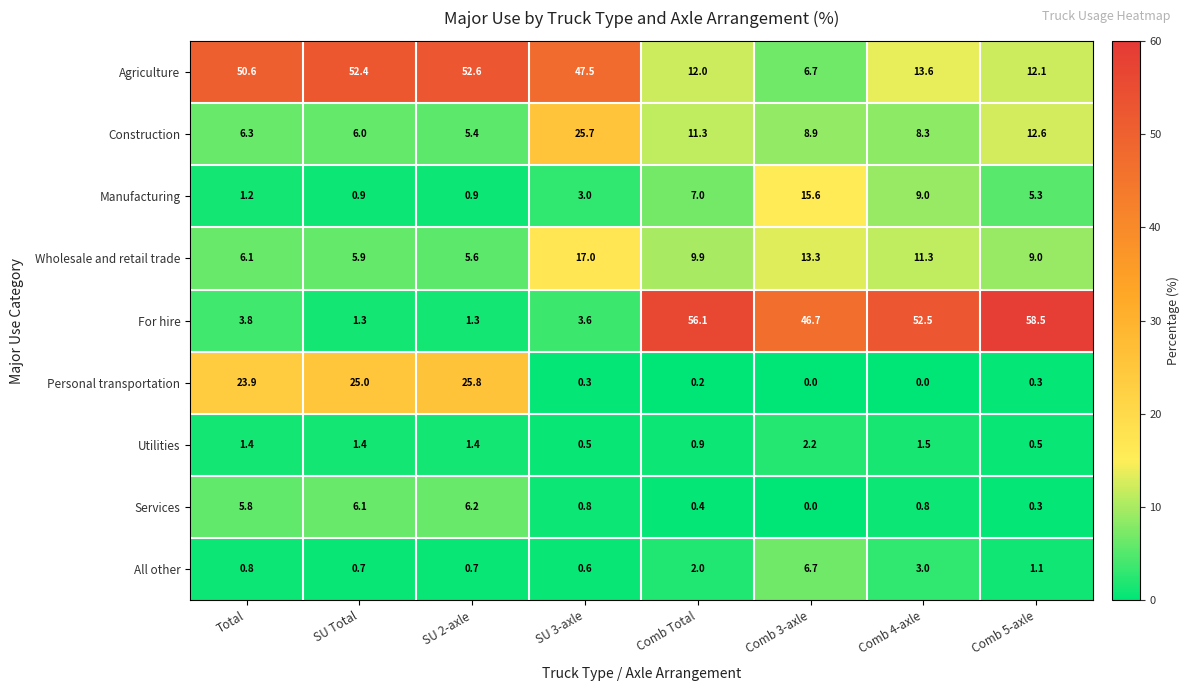

Is it true that Agriculture equals 2.6 at Comb Total?

False